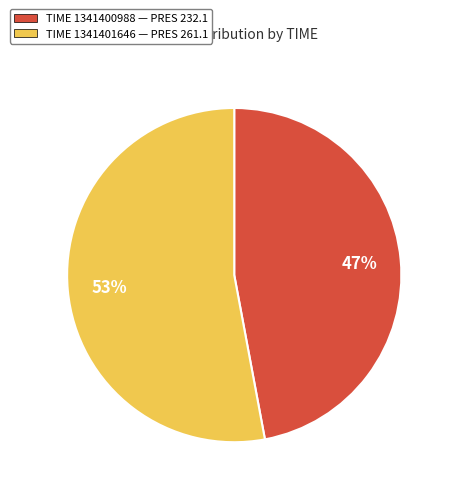

To the nearest percent, what is the difference between the largest and smallest slice percentages?

6%